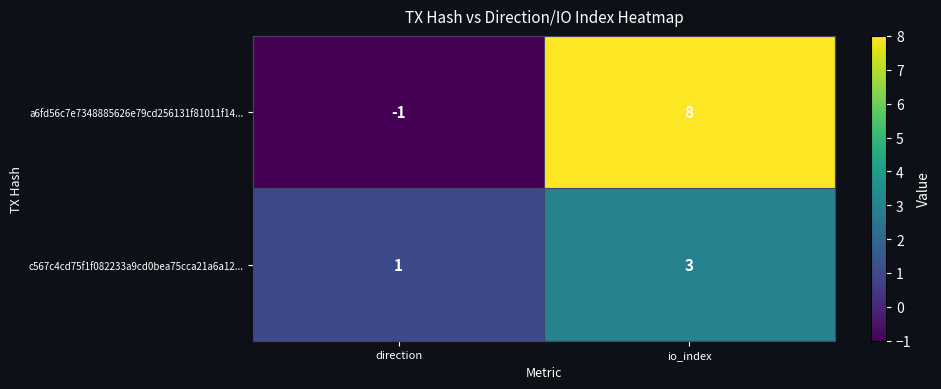

Reading left to right, list all the values displayed in this chart.

a6fd56c7e7348885626e79cd256131f81011f14...: direction=-1	io_index=8
c567c4cd75f1f082233a9cd0bea75cca21a6a12...: direction=1	io_index=3